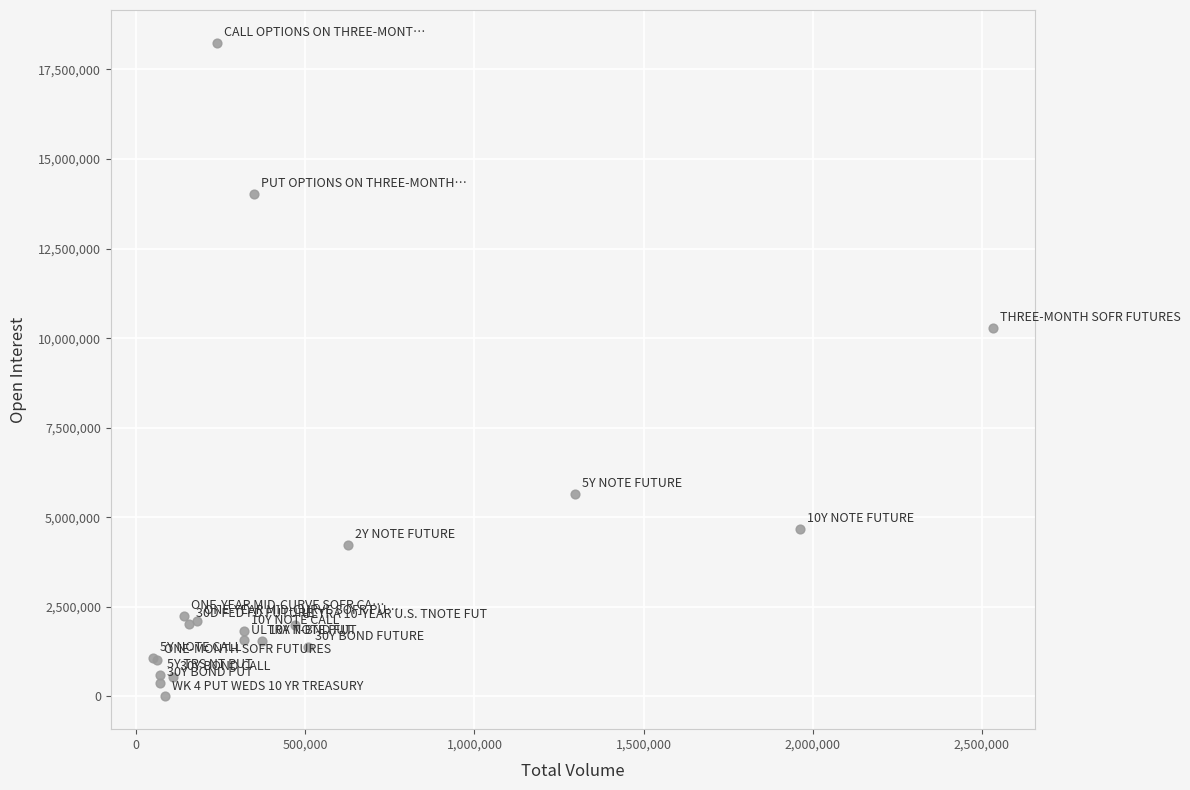

What Y value in the scatter plot is closest to 9122763?

10279716